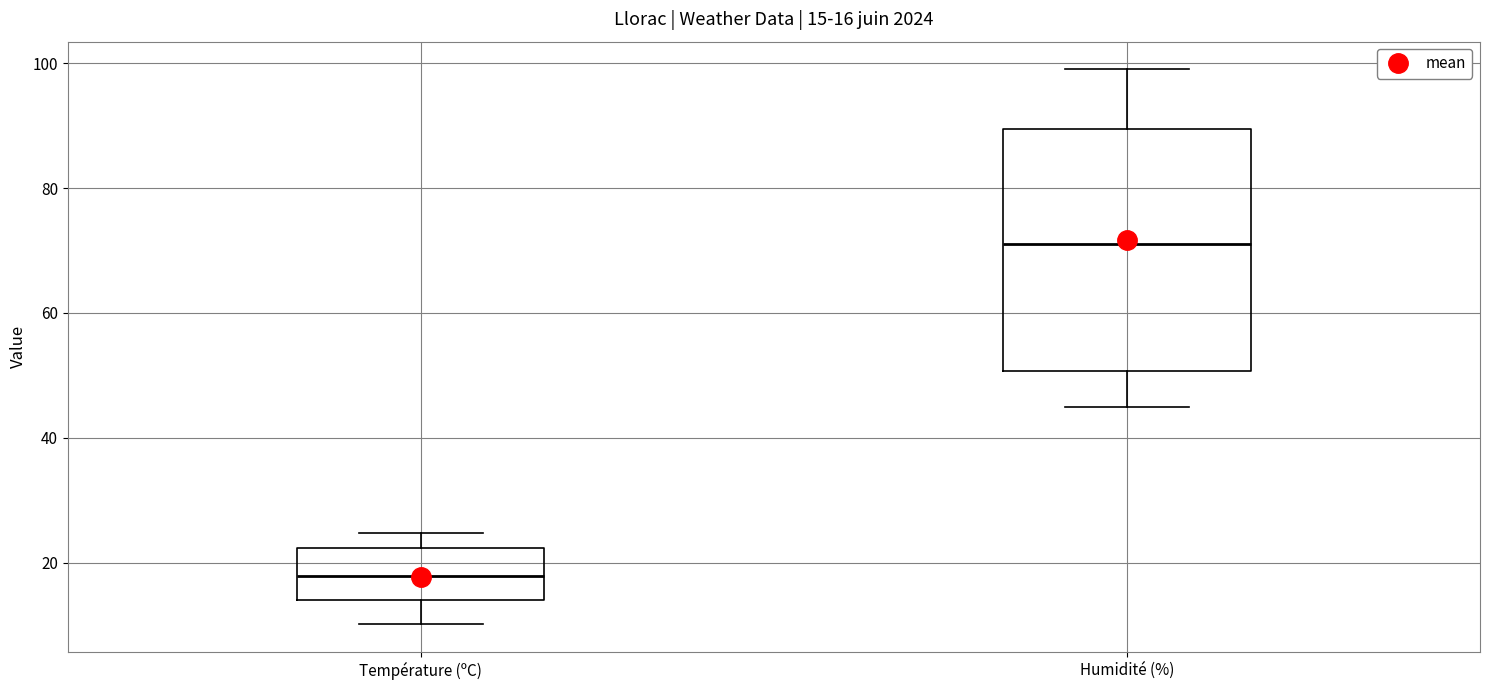

Which box's median line is the highest?

Humidité (%)